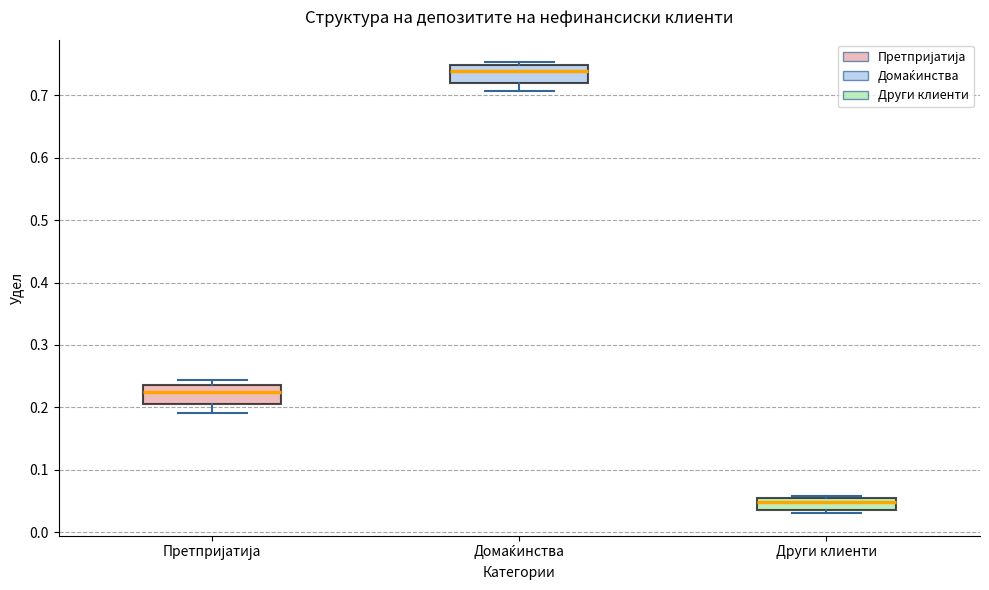

Which box has the highest median line?

Домаќинства